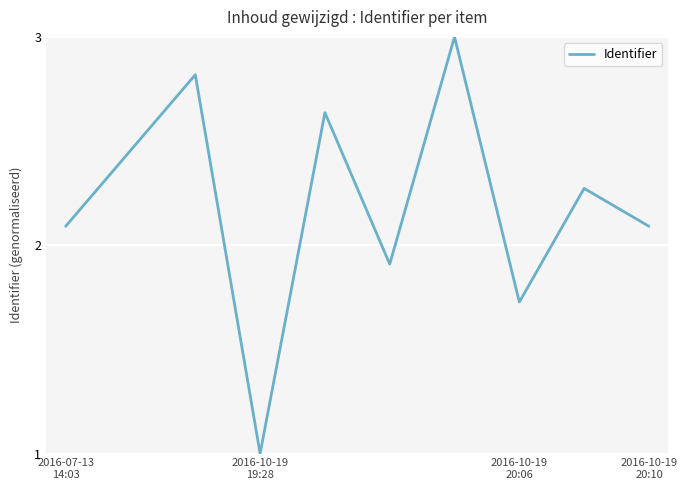

What is the greatest value displayed?

3.0